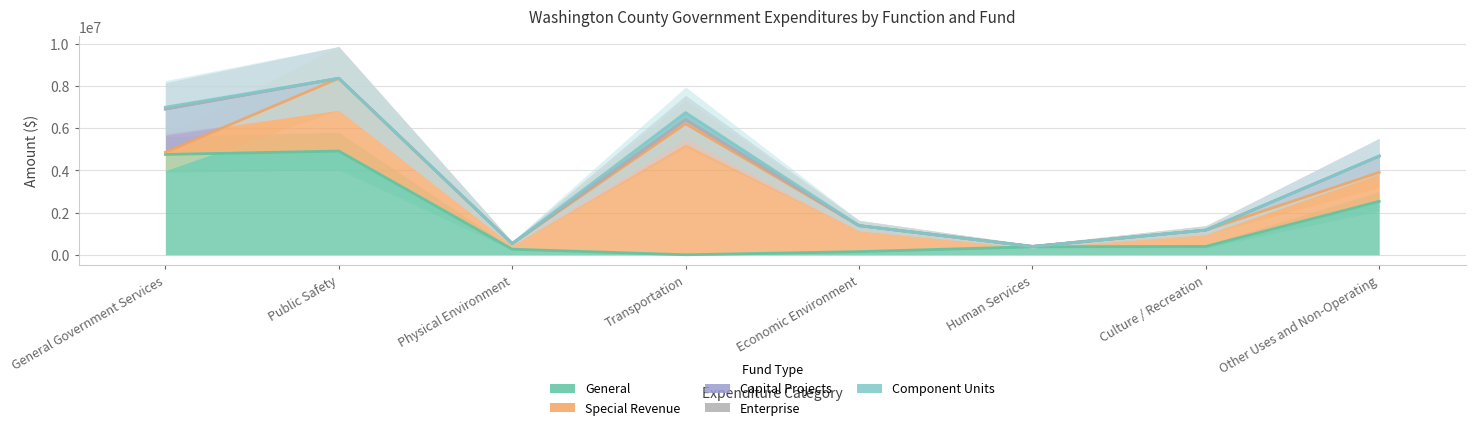

Rank the series at Human Services from lowest to highest value.

Capital Projects, Enterprise, Component Units, Special Revenue, General